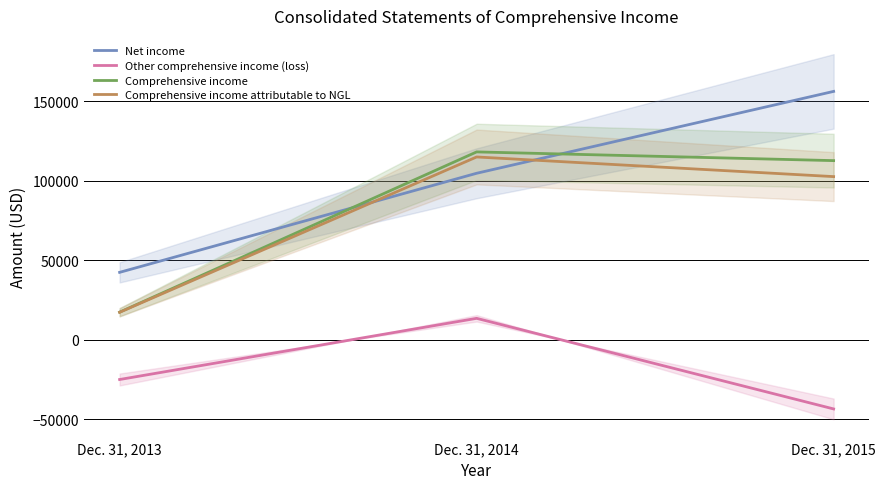

Between Dec. 31, 2013 and Dec. 31, 2015, which series saw the biggest shift?

Net income